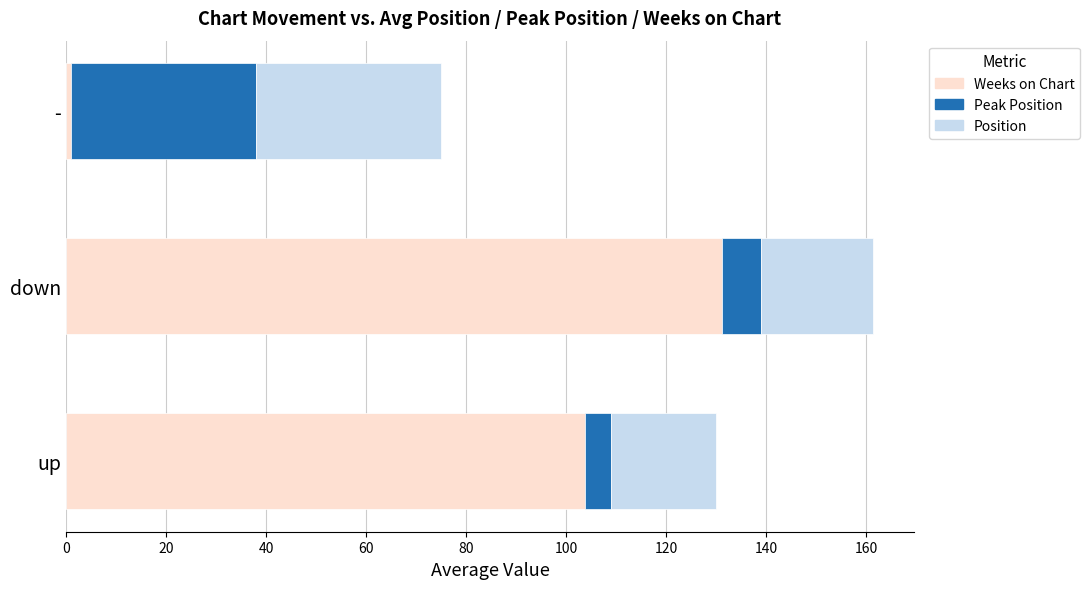

What is the highest value of the Weeks on Chart series?

131.3